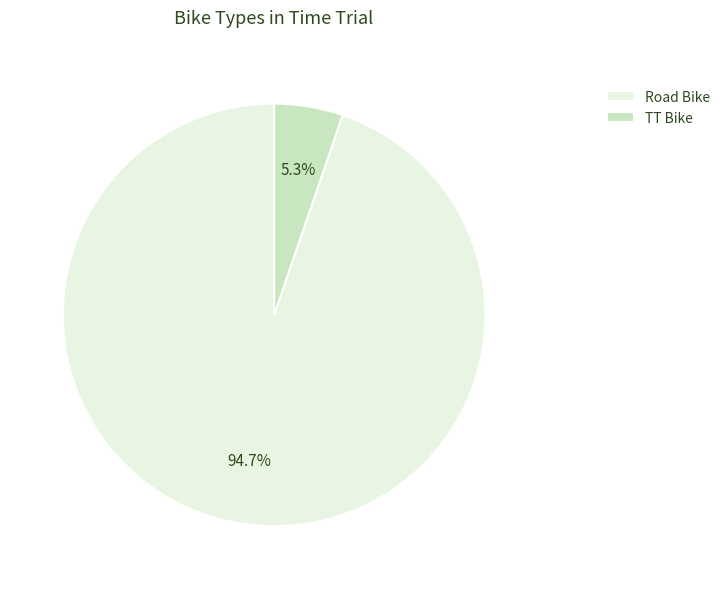

To the nearest percent, what percentage of the pie is TT Bike?

5%